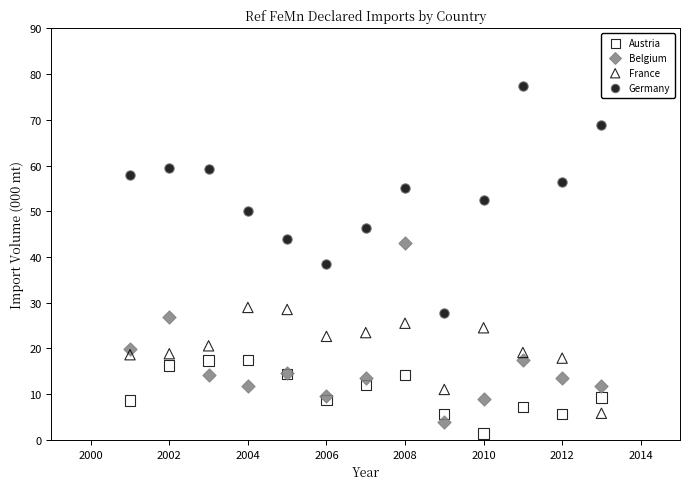

Which series reaches the maximum Y coordinate?

Germany